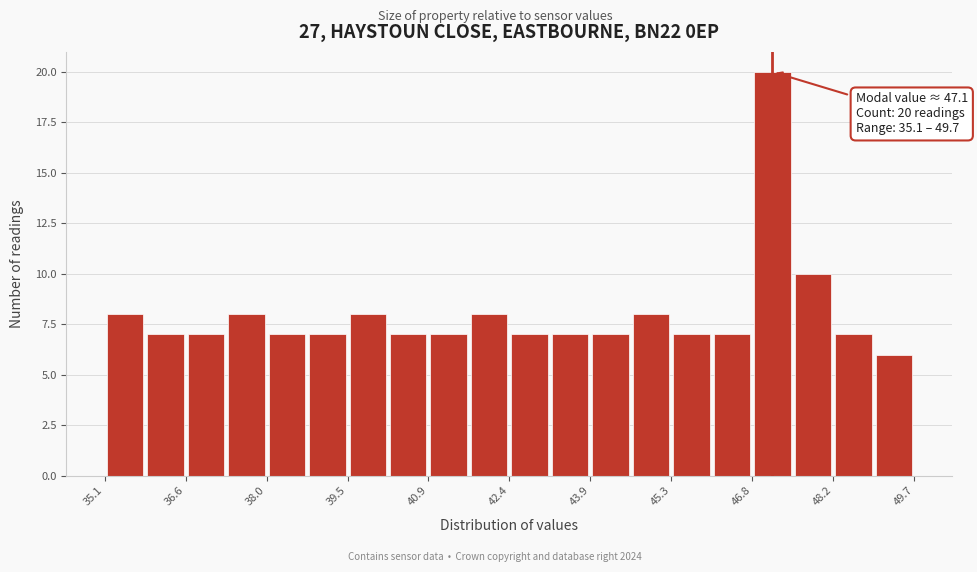

Around what value on the x-axis is the tallest bar? Give the approximate position of its centre, as read against the axis.

47.2